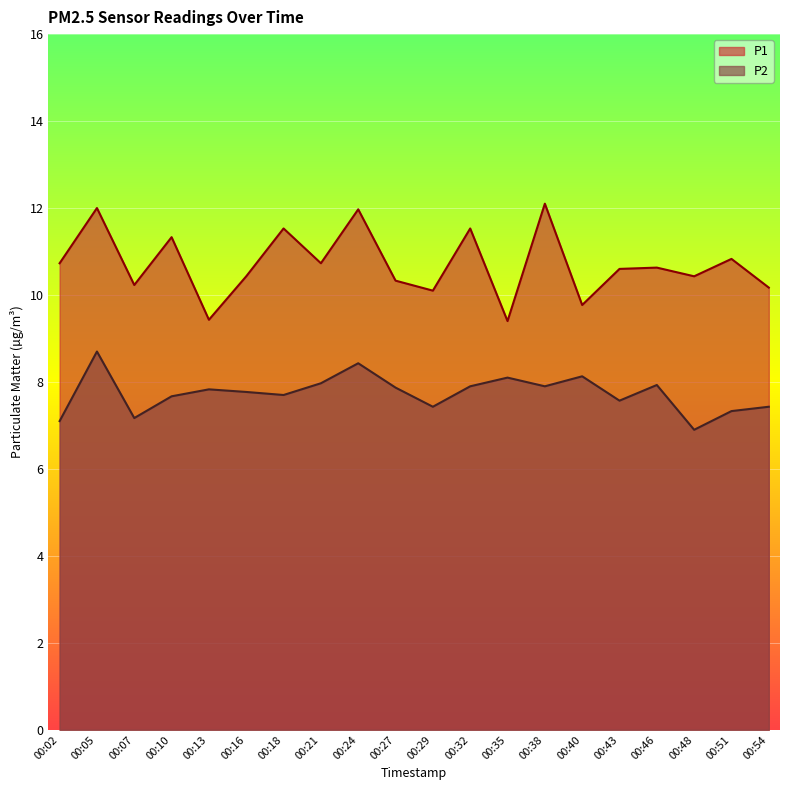

What is the total value across all series at 00:46?

18.6